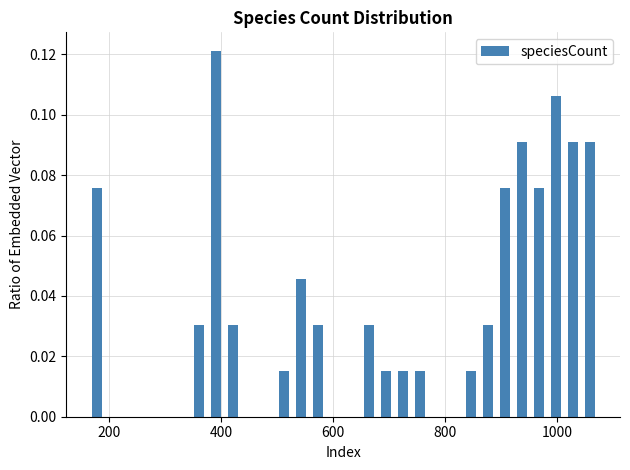

Around what value on the x-axis is the tallest bar? Give the approximate position of its centre, as read against the axis.

400